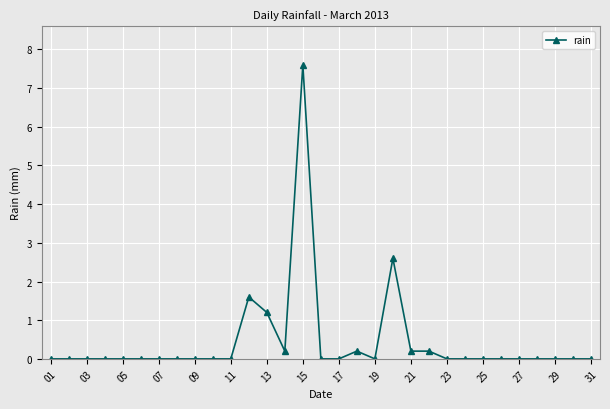

What is the value of the 14th point from the left?

0.2